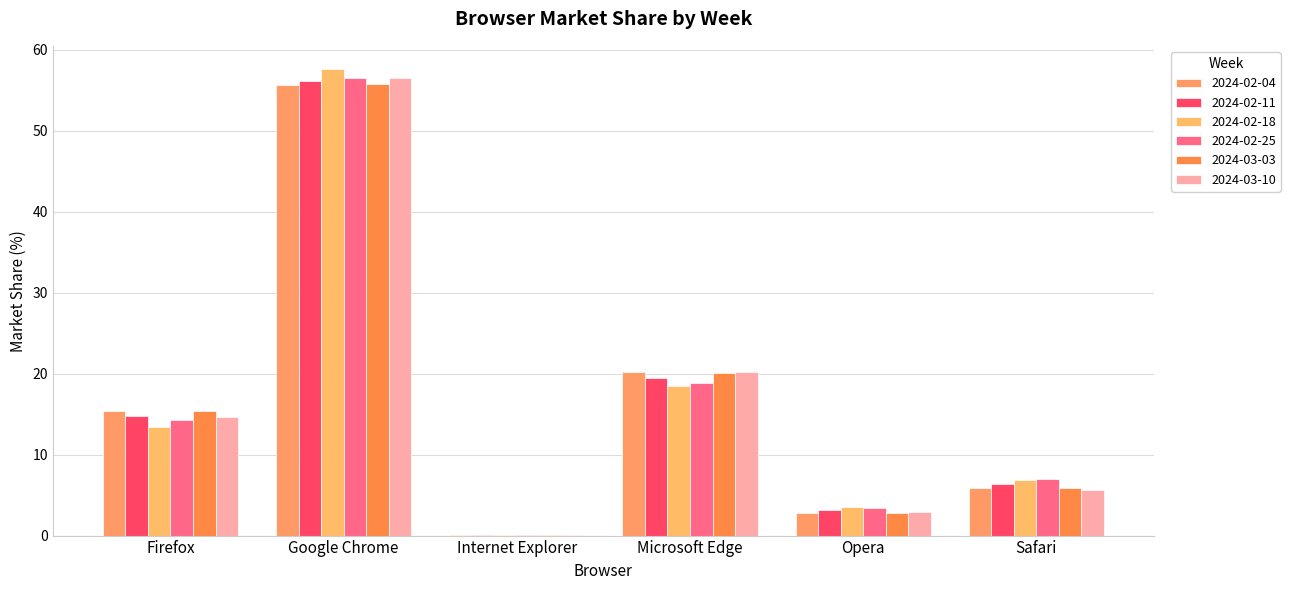

What is the total value across all series at Internet Explorer?

0.2